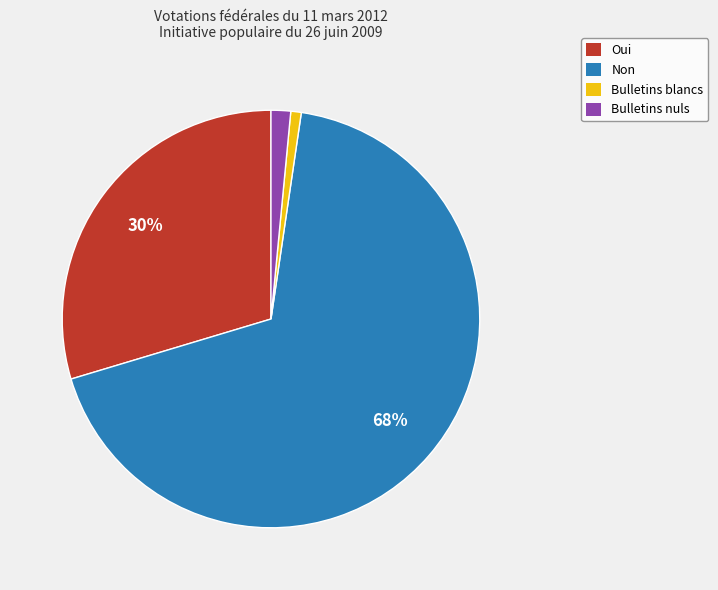

To the nearest percent, what is the difference between the Bulletins nuls and Oui slice percentages?

28%